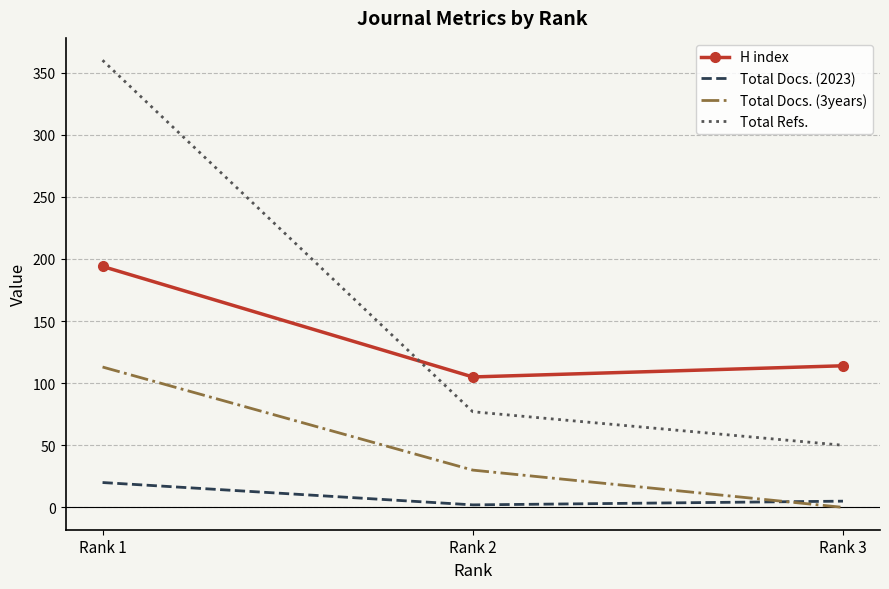

Reading right to left, what are all the values shown in this chart?

H index: 114	105	194
Total Docs. (2023): 5	2	20
Total Docs. (3years): 0	30	113
Total Refs.: 50	77	360